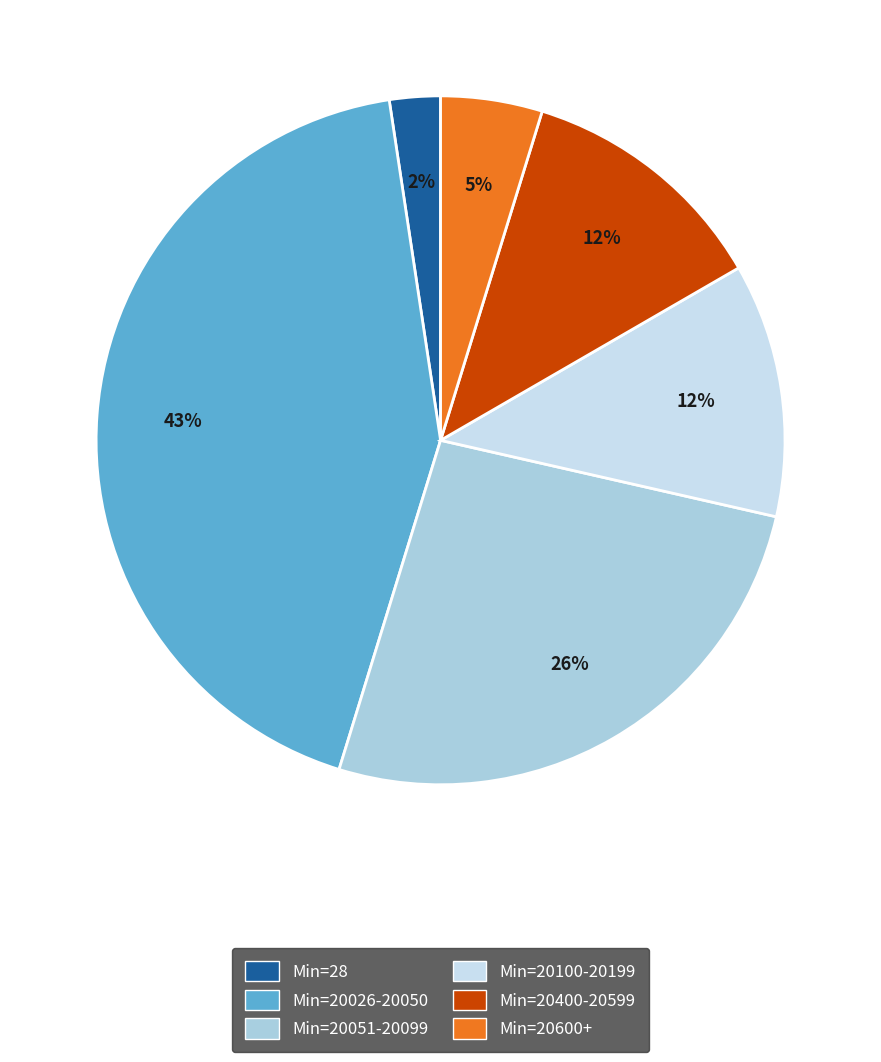

How many segments does this pie chart have?

6